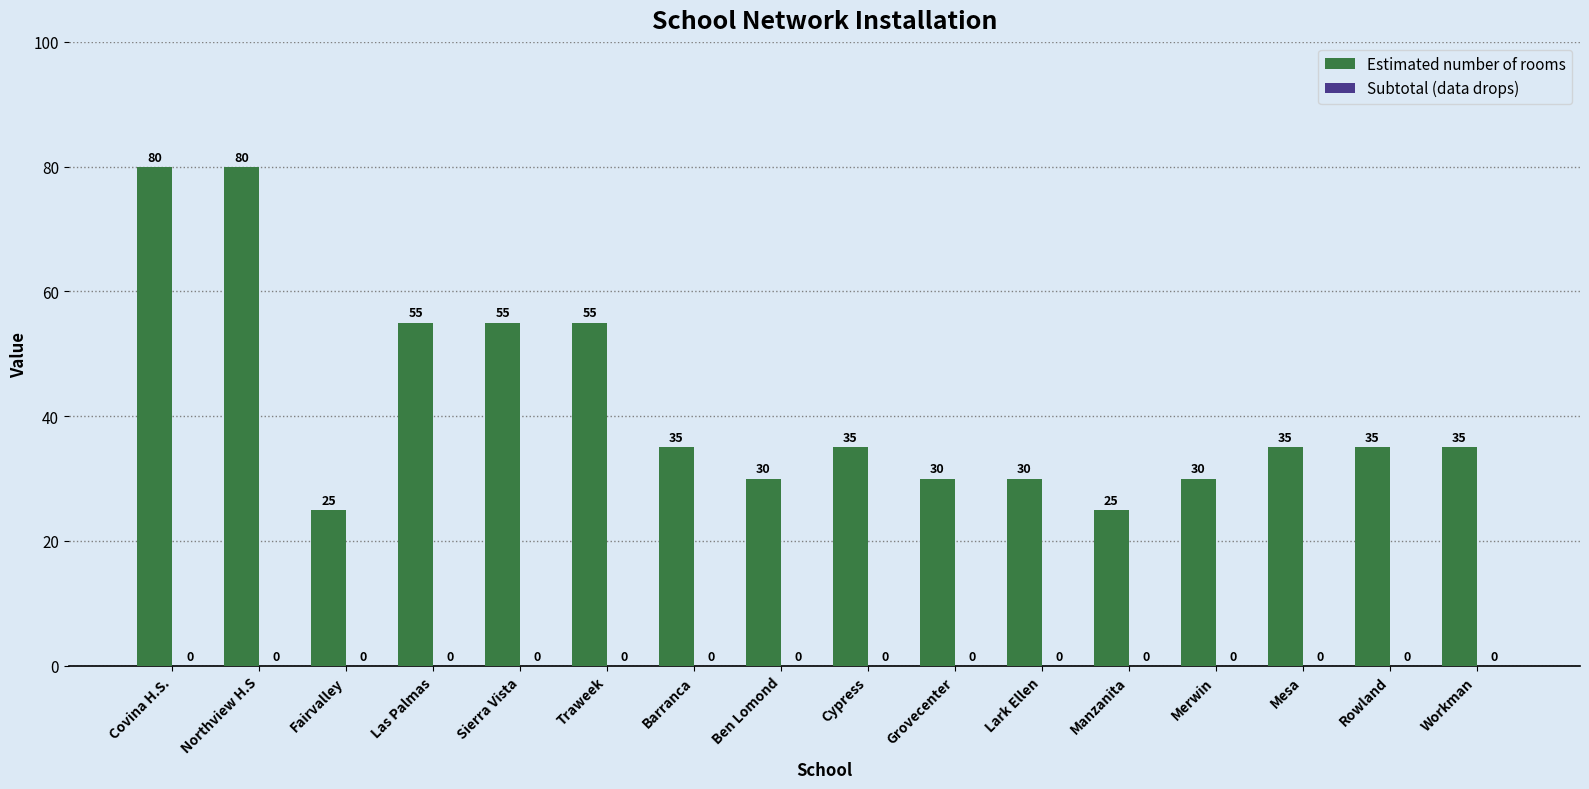

Where does the data first go above 35?

Covina H.S.